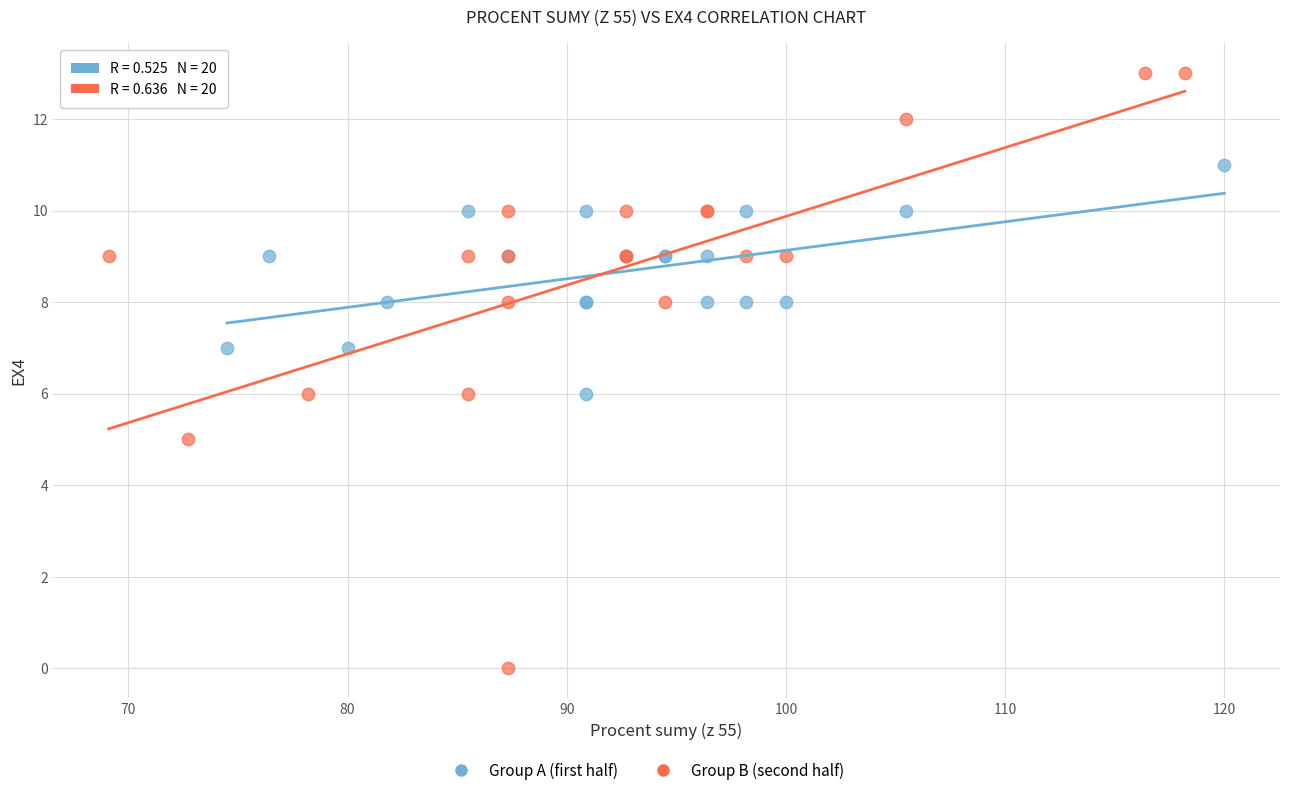

Which series contains the highest Y value?

Group B (second half)